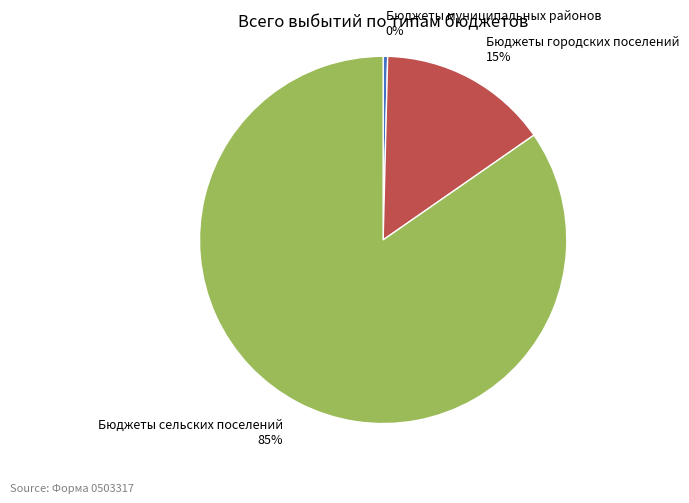

True or false: Бюджеты сельских поселений accounts for 85% of the total.

True